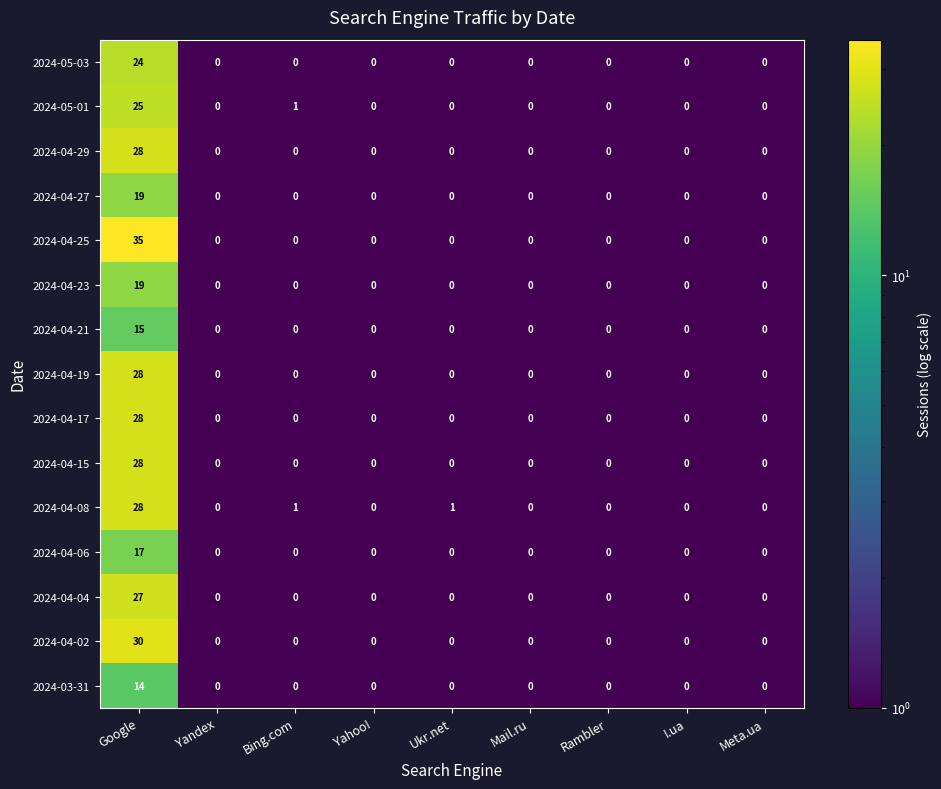

What is the total value across all series at I.ua?

0